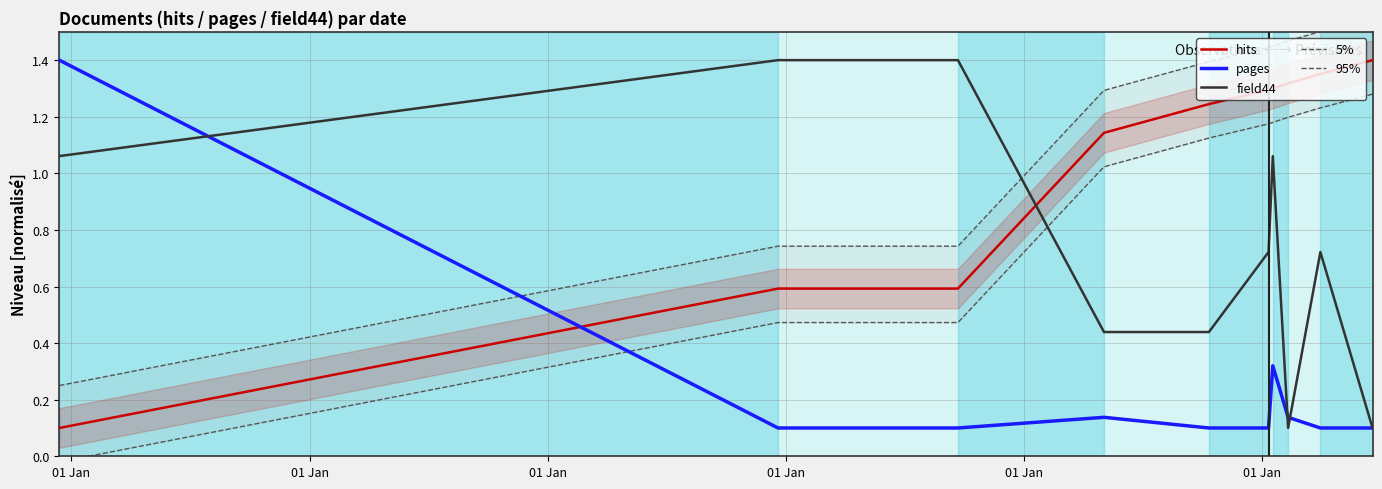

At how many categories does at least one series exceed 0?

10